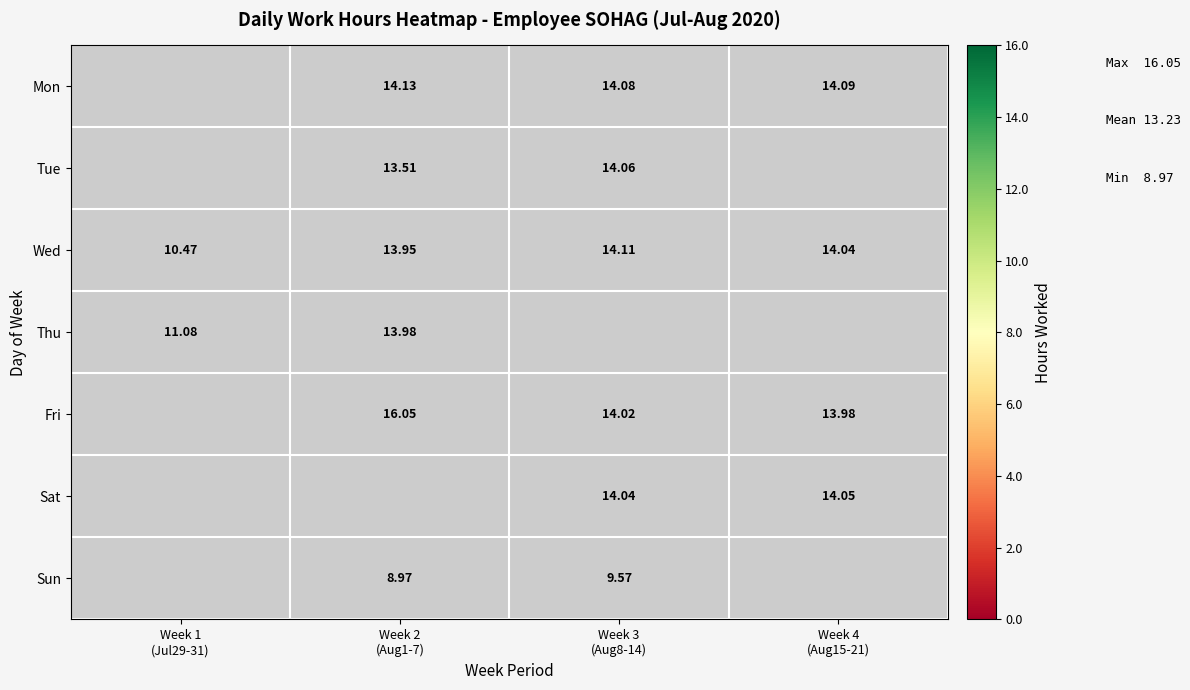

What is the difference between the maximum and minimum values in the Thu series?

2.9